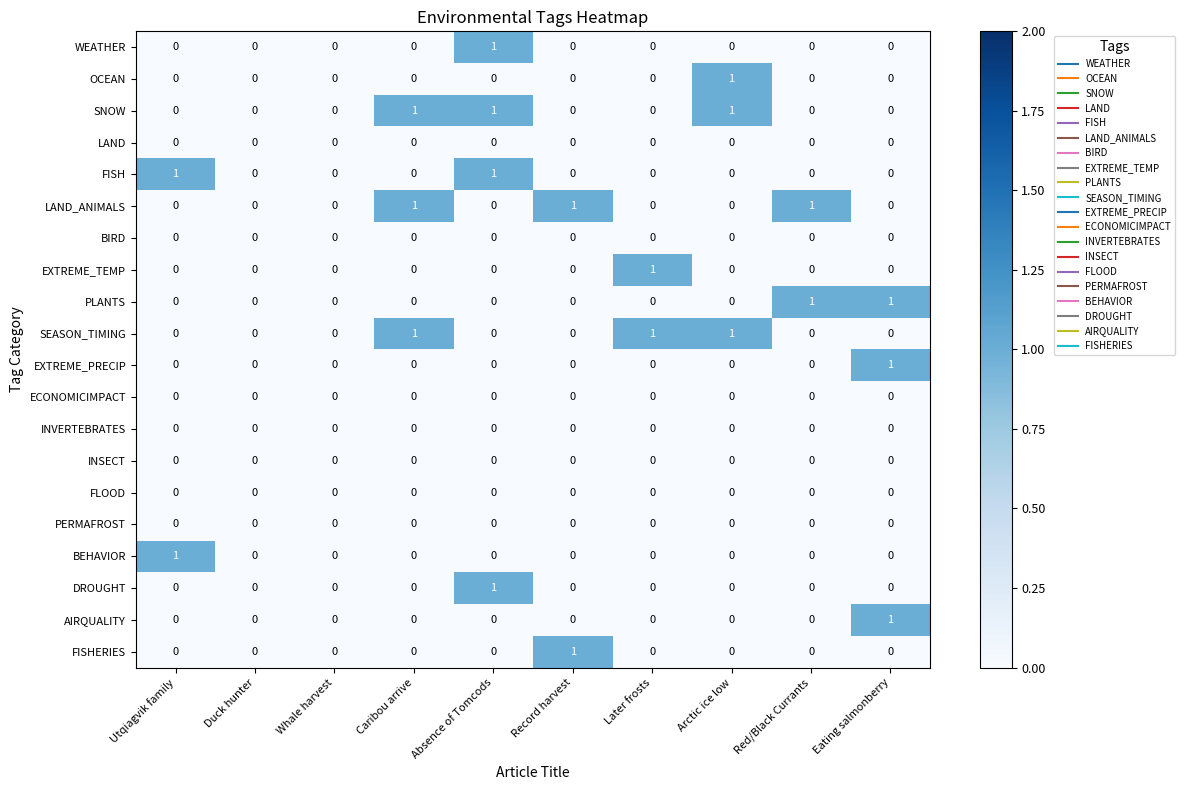

The value of EXTREME_PRECIP at Record harvest is -1. True or false?

False